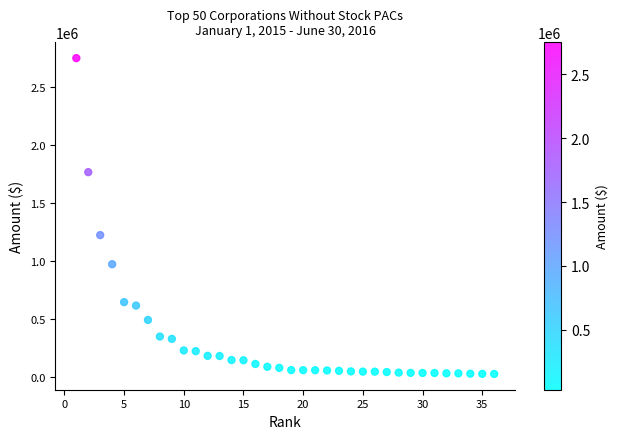

What is the range of Y values (max minus min)?

2724327.0